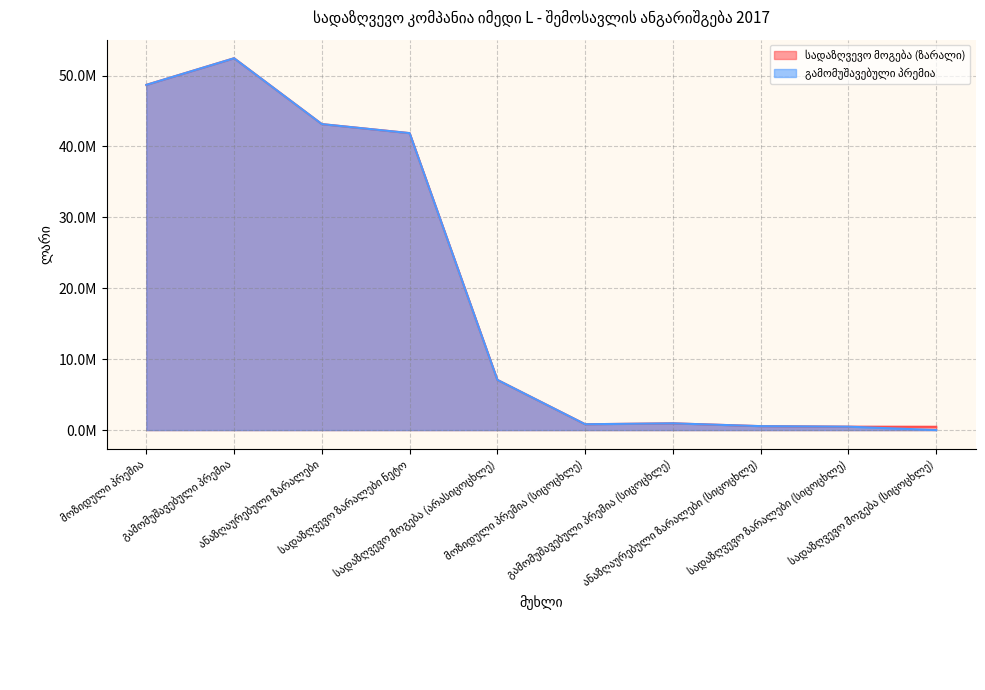

Where does the სადაზღვევო მოგება (ზარალი) series first go above 7079726?

მოზიდული პრემია